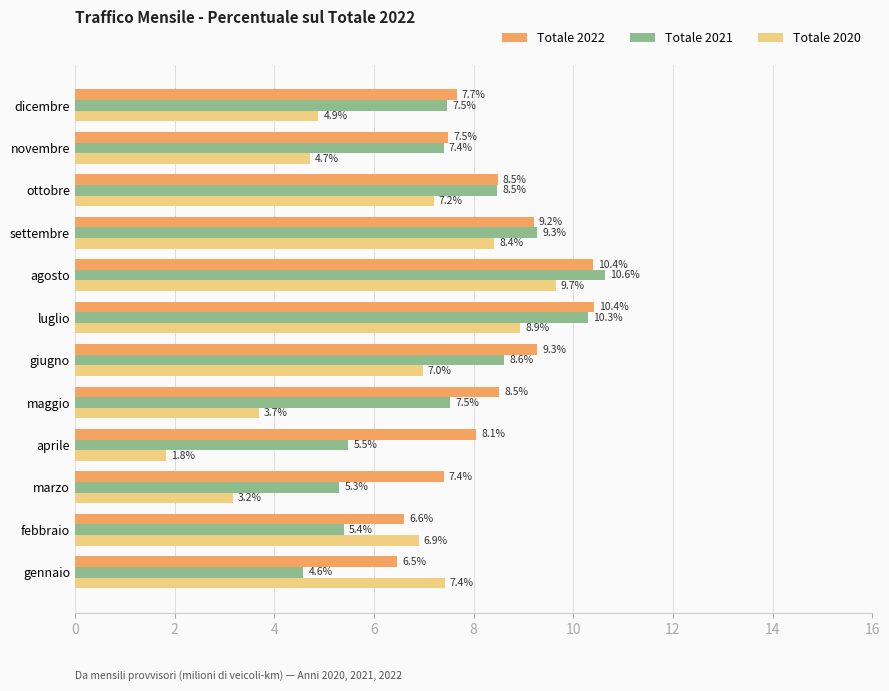

What is the difference between the maximum and second lowest values in the Totale 2021 series?

5.3